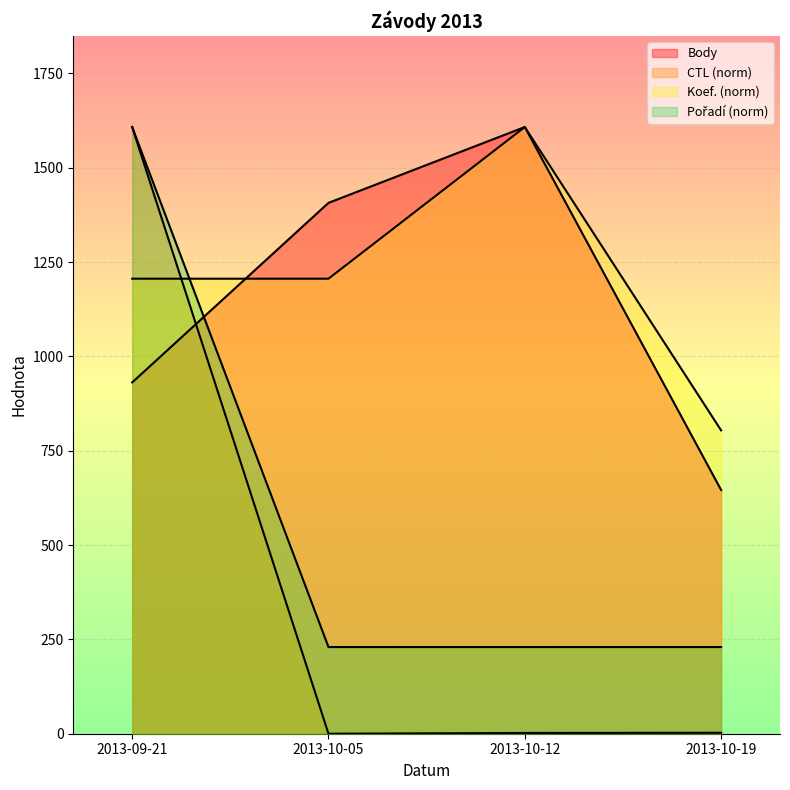

Which label corresponds to the smallest value in the chart?

2013-10-05